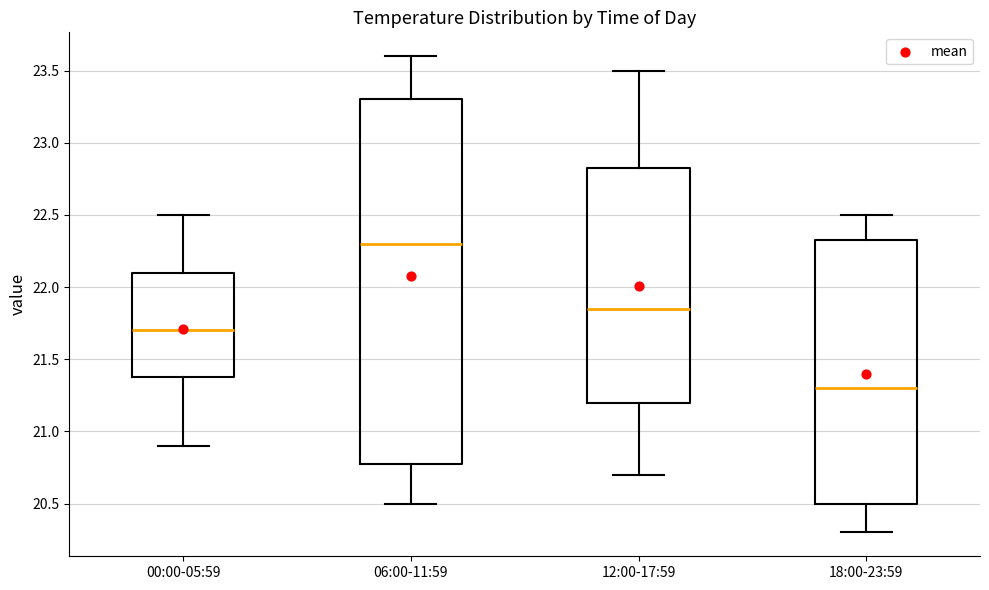

Which box's median line is the highest?

06:00-11:59